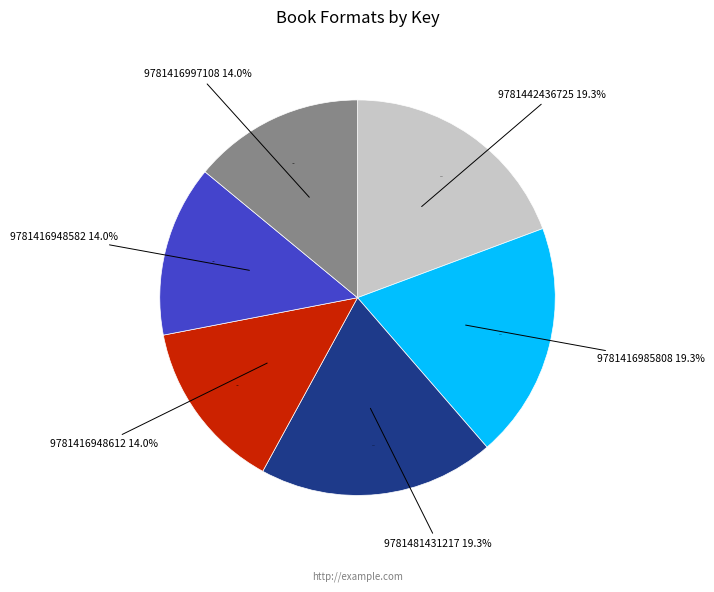

What is the smallest slice in the pie chart?

9781416948612